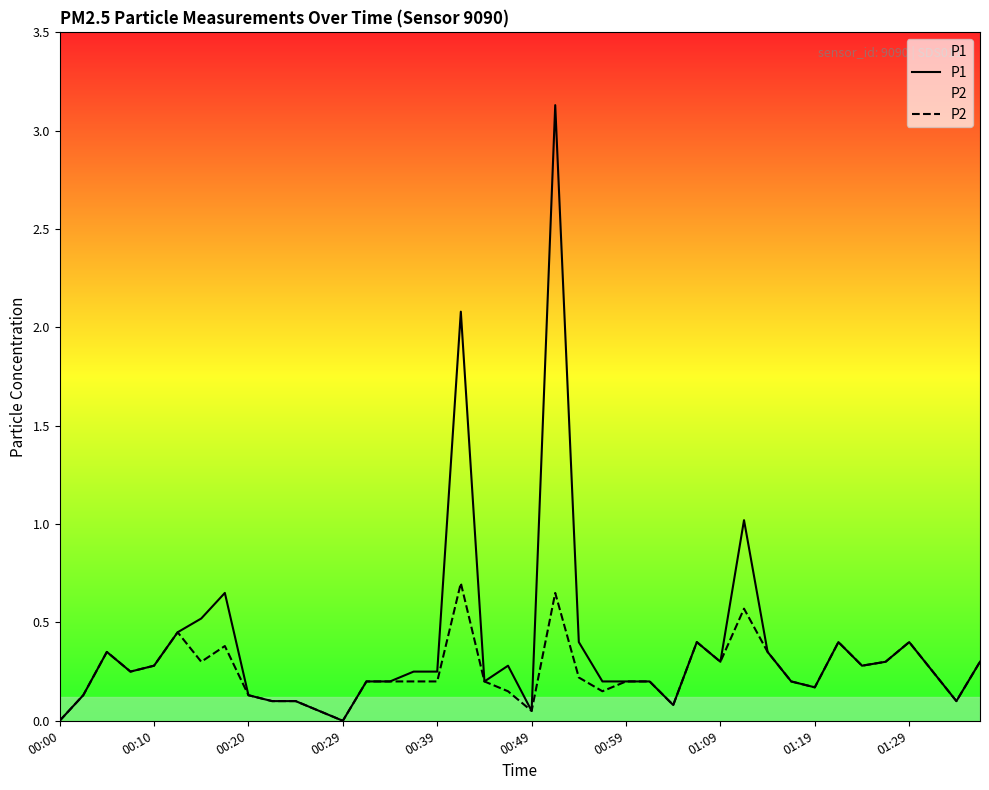

What is the total value across all series at 27?

0.8